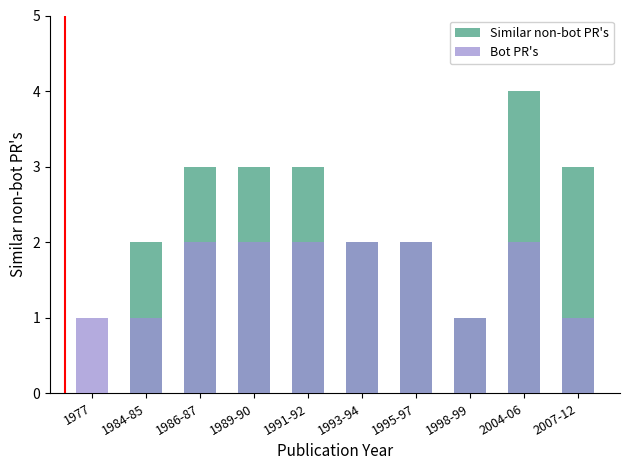

True or false: Bot PR's has a value of 2 at 1993-94.

True